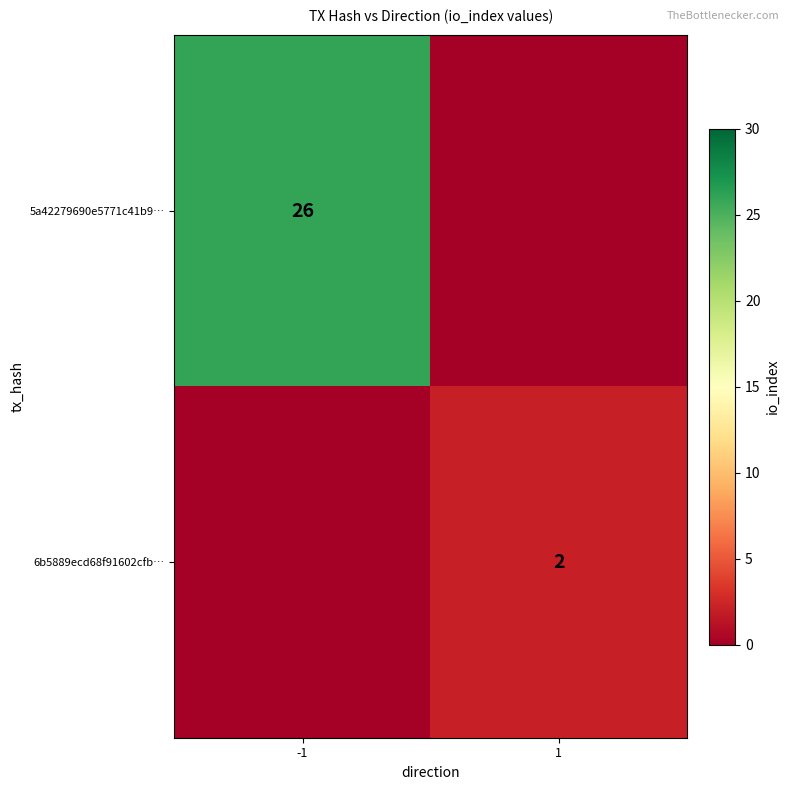

The 5a42279690e5771c41b9… series shows 26 at -1. True or false?

True